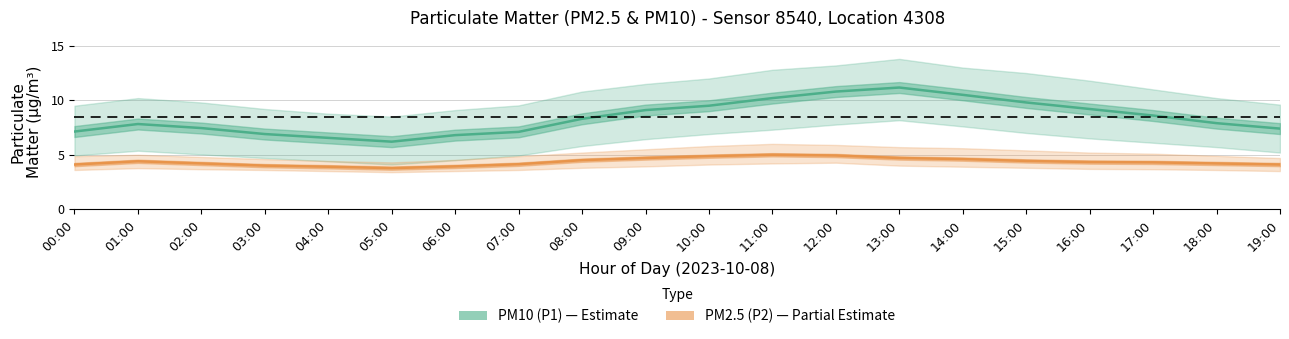

What is the difference between the second highest and minimum values in the PM2.5 (P2) series?

1.2